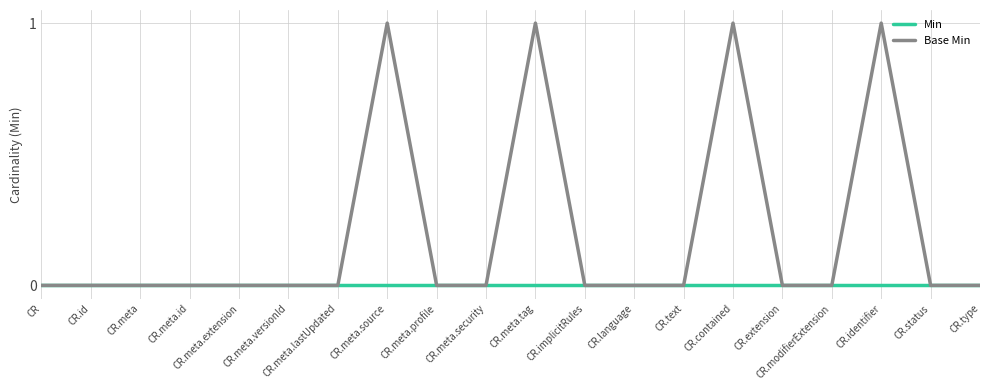

True or false: Base Min has more than 0 interior local peaks.

True